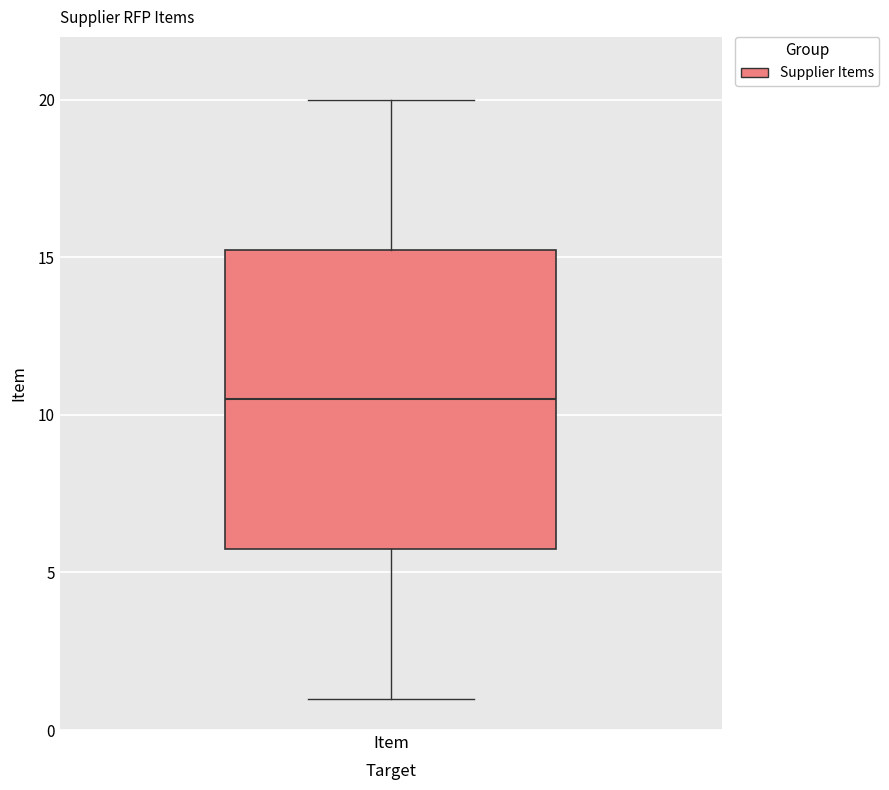

Read this box plot against the y-axis: the position of the median line, the range covered by the box, and the ends of both whiskers. The values are not printed on the chart, so give them approximately, as read against the axis.

median 10.5, box 6.0 to 15.5, whiskers 1.0 to 20.0